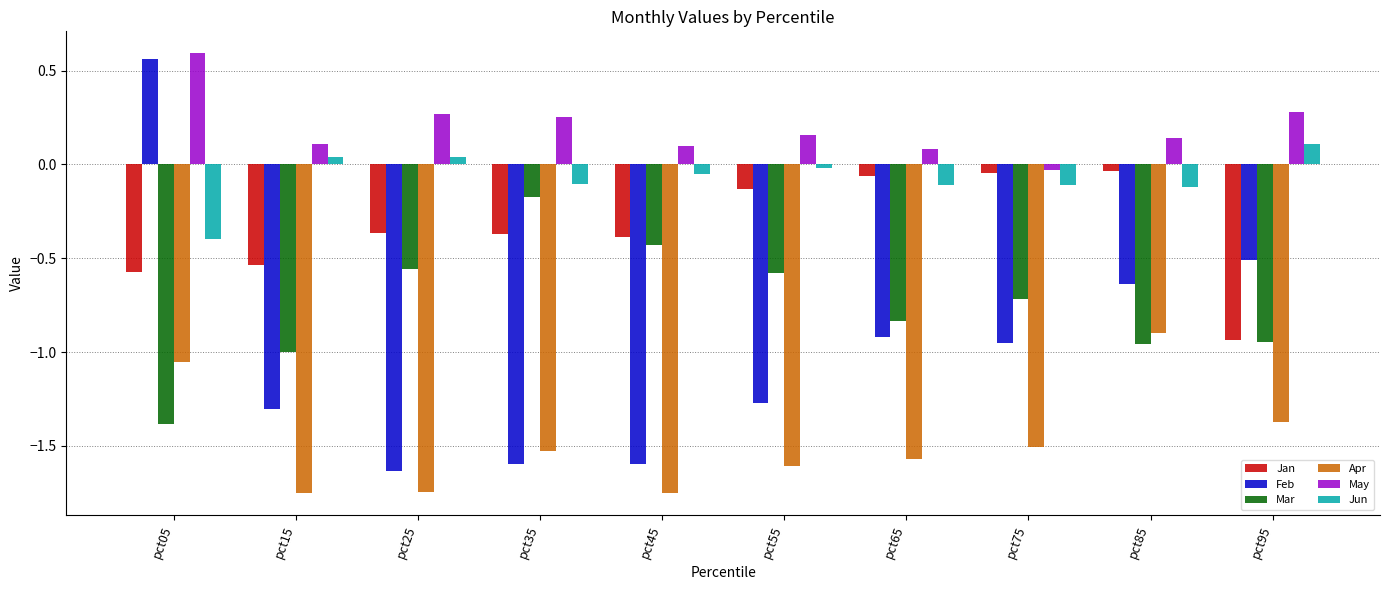

List the series in order of their peak value, highest first.

May, Feb, Jun, Jan, Mar, Apr